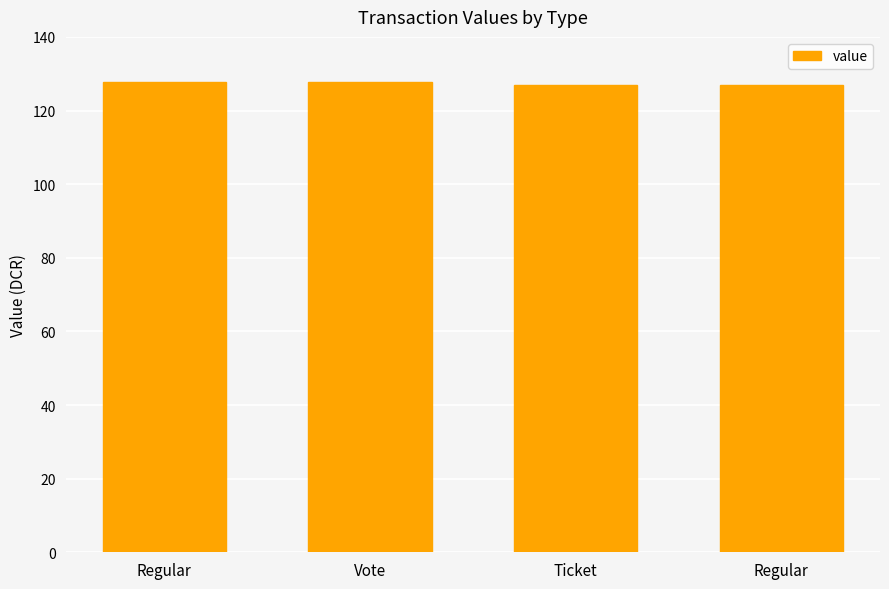

The value at Vote is 67.3. True or false?

False